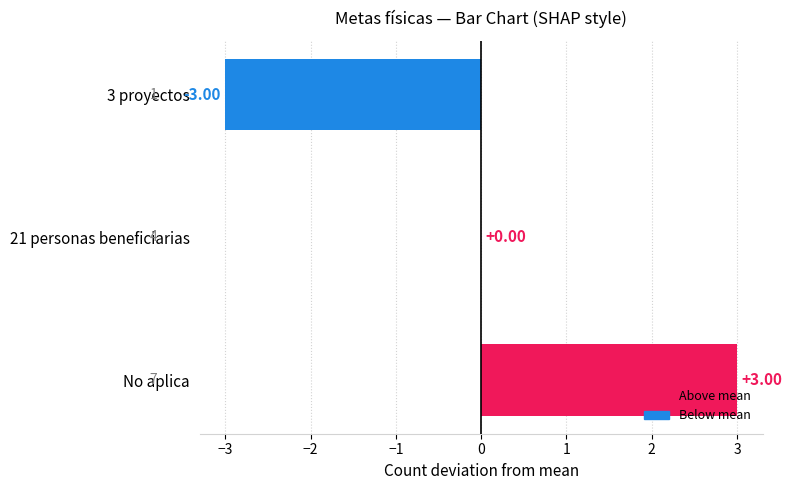

What is the change in value from No aplica to 21 personas beneficiarias?

-3